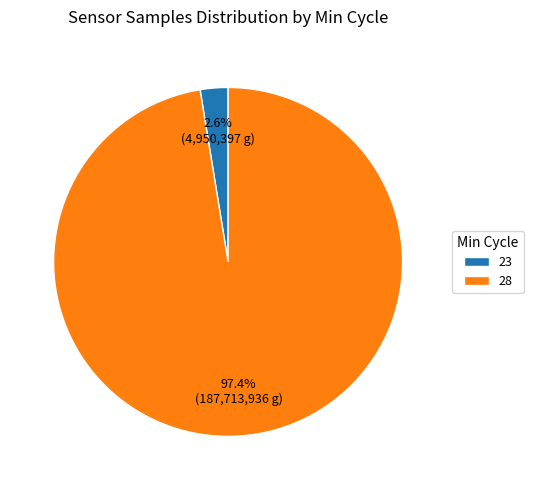

Which category has the smallest portion of the pie?

23